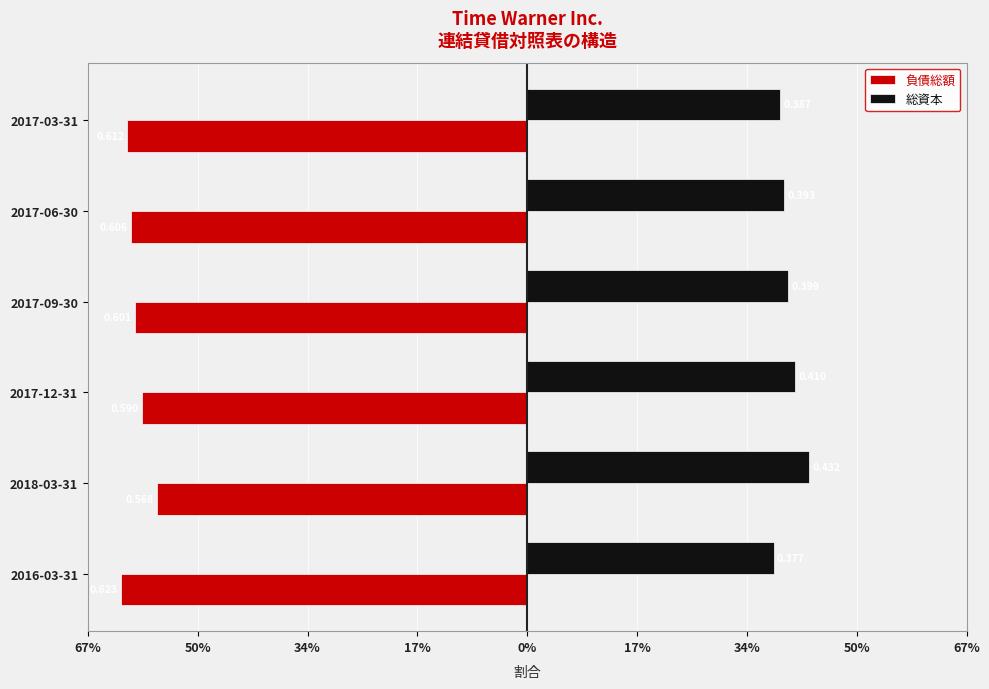

What are all the series names shown in the legend?

負債総額, 総資本